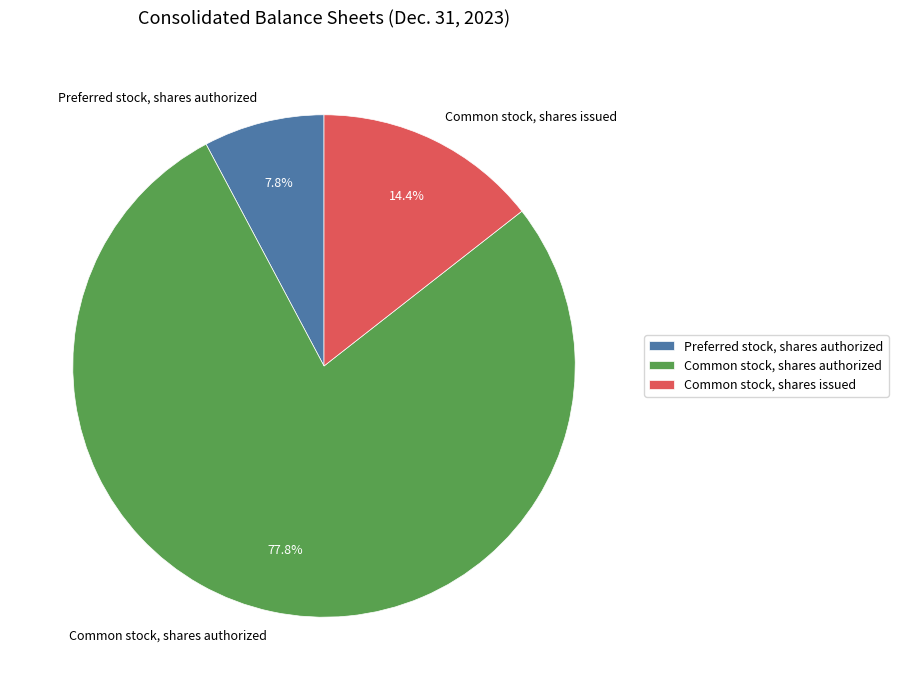

Does Common stock, shares authorized account for over 50% of the chart?

Yes